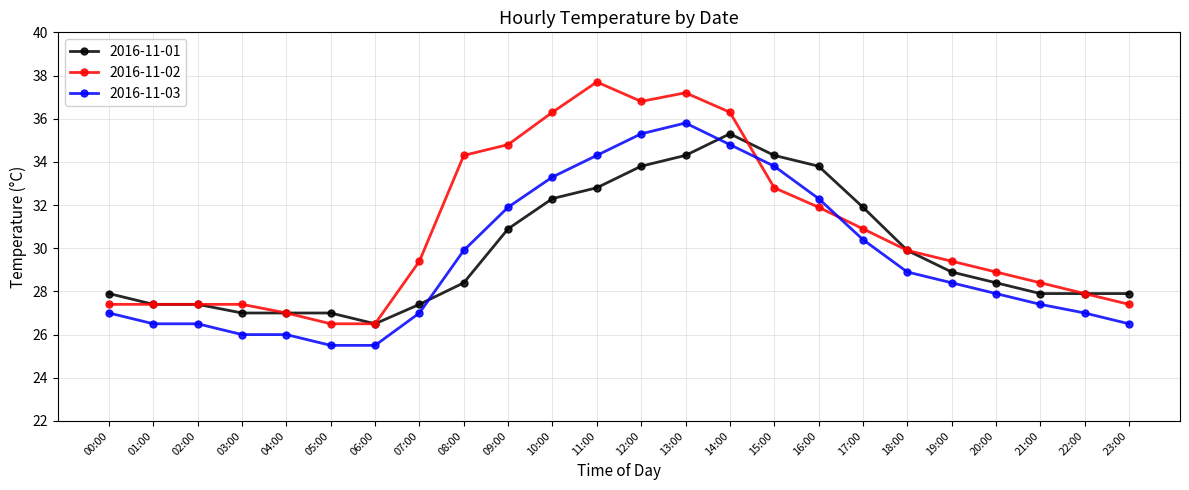

How many times do 2016-11-03 and 2016-11-01 cross each other?

2